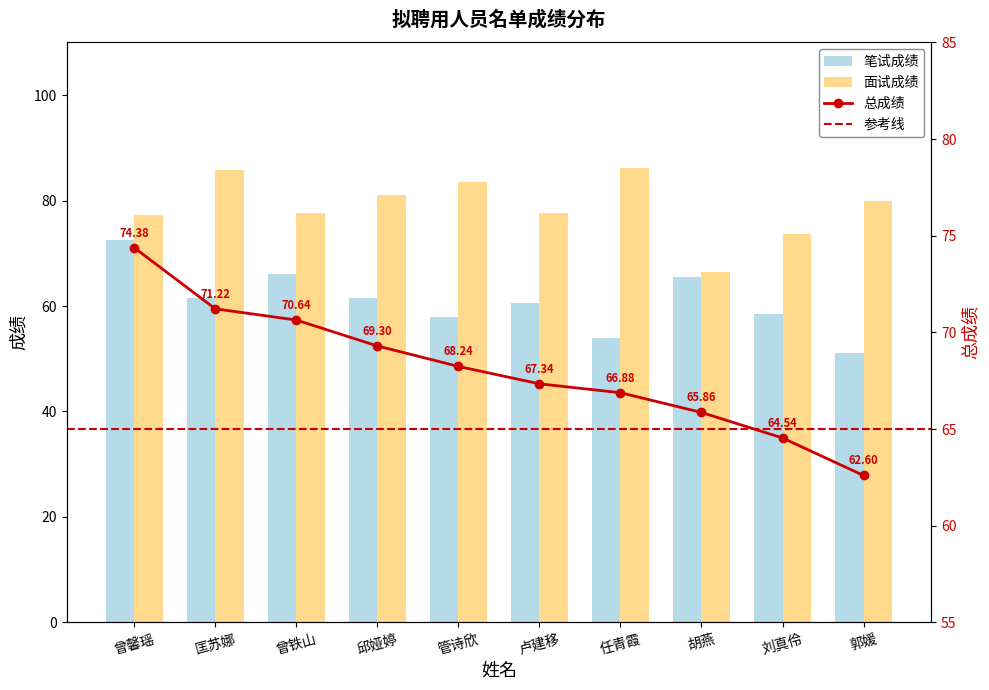

The value of 面试成绩 at 刘真伶 is 100.1. True or false?

False